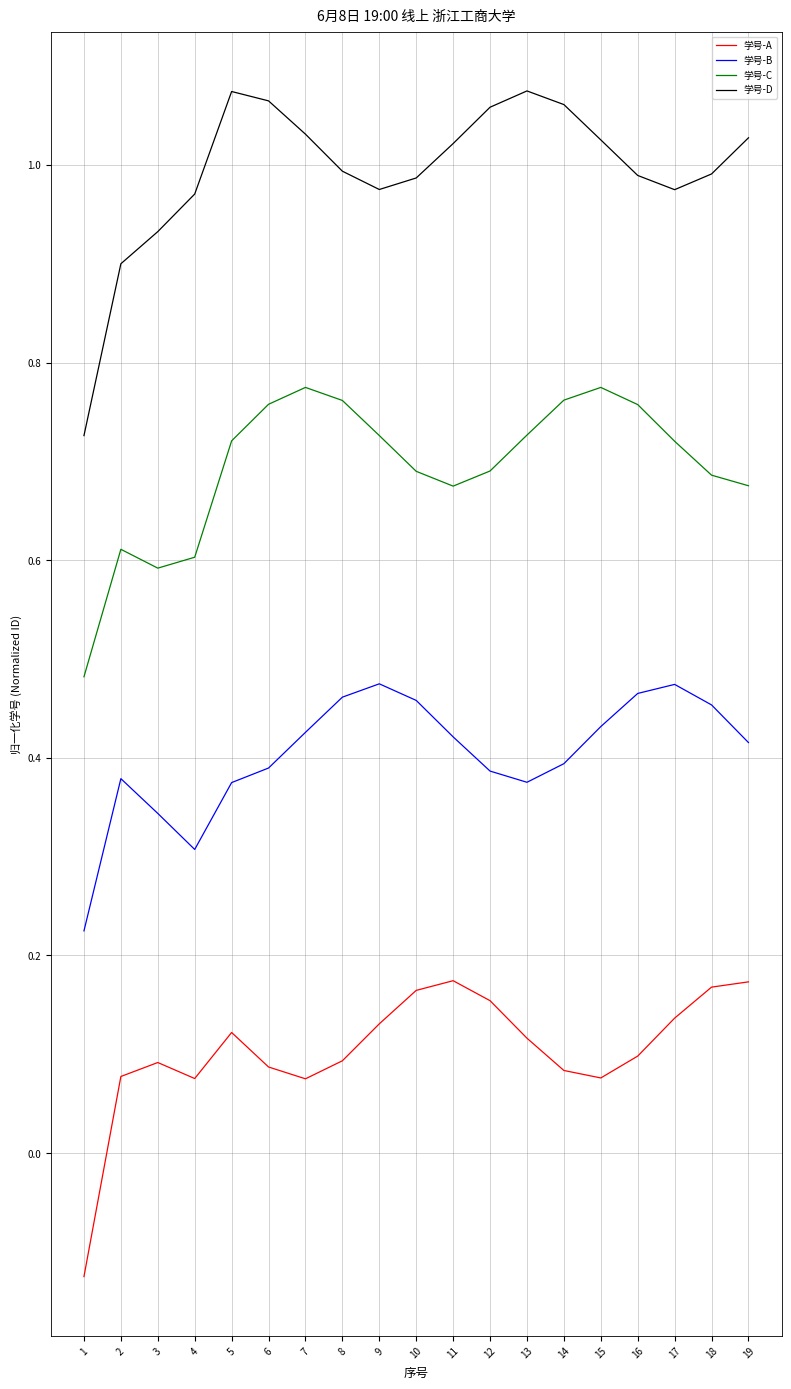

The 学号-D series shows 1.0 at 18. True or false?

True